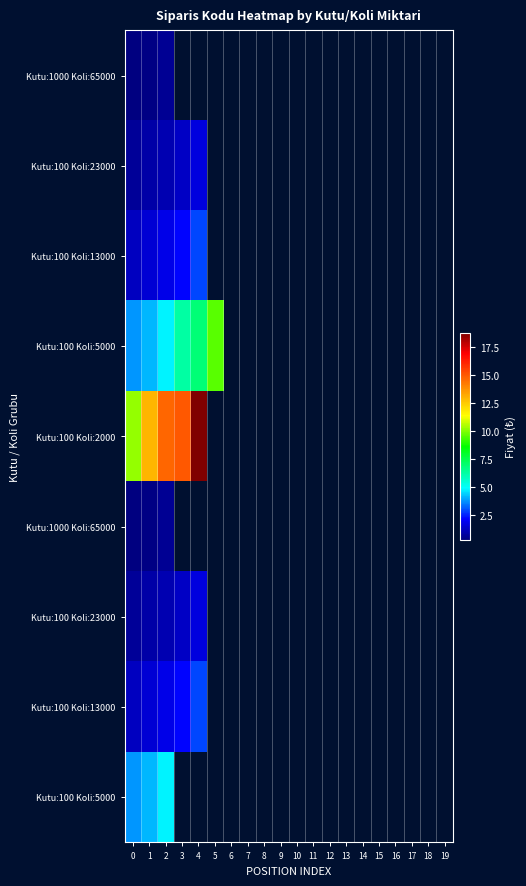

Which series has the largest total across all categories?

row_4